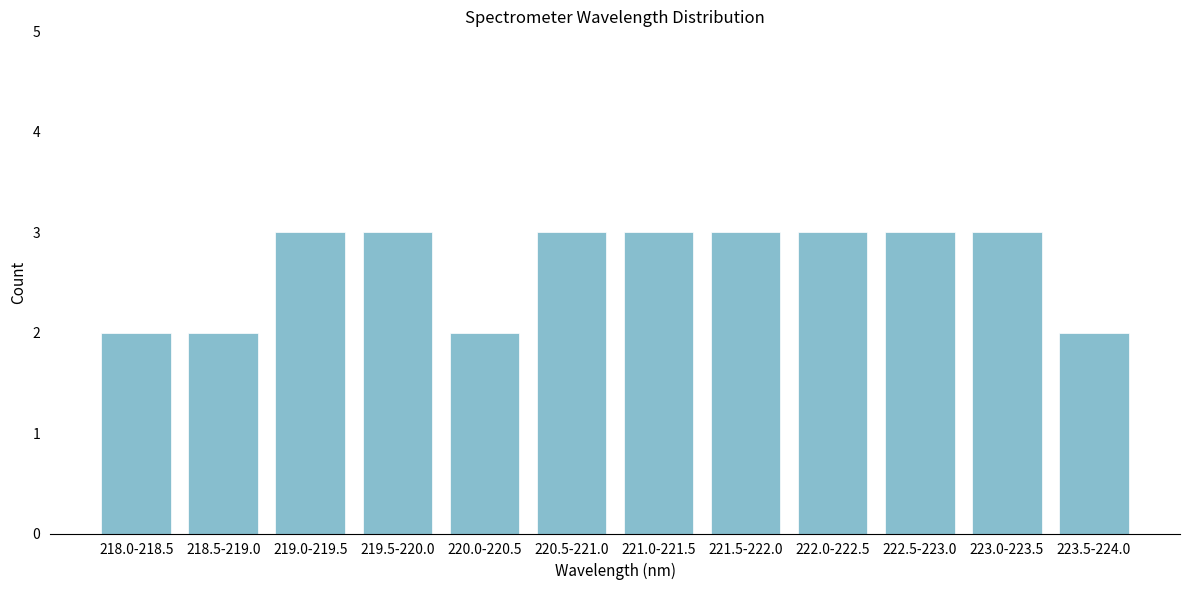

Reading left to right, list all the values displayed in this chart.

218.0-218.5=2	218.5-219.0=2	219.0-219.5=3	219.5-220.0=3	220.0-220.5=2	220.5-221.0=3	221.0-221.5=3	221.5-222.0=3	222.0-222.5=3	222.5-223.0=3	223.0-223.5=3	223.5-224.0=2